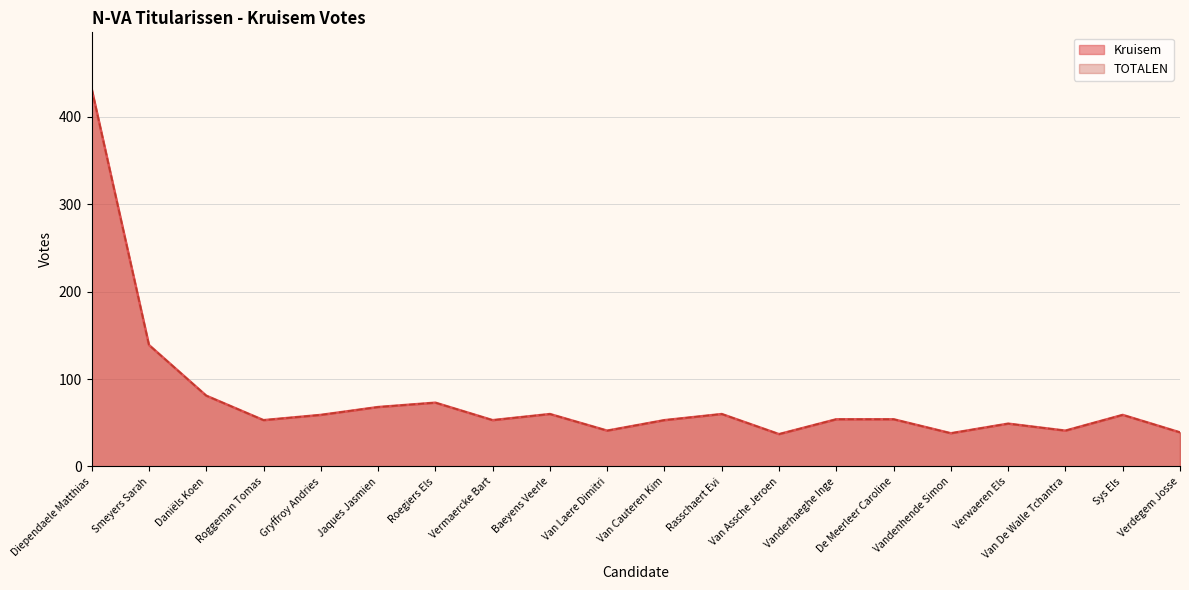

The Kruisem series shows 70 at Van Laere Dimitri. True or false?

False